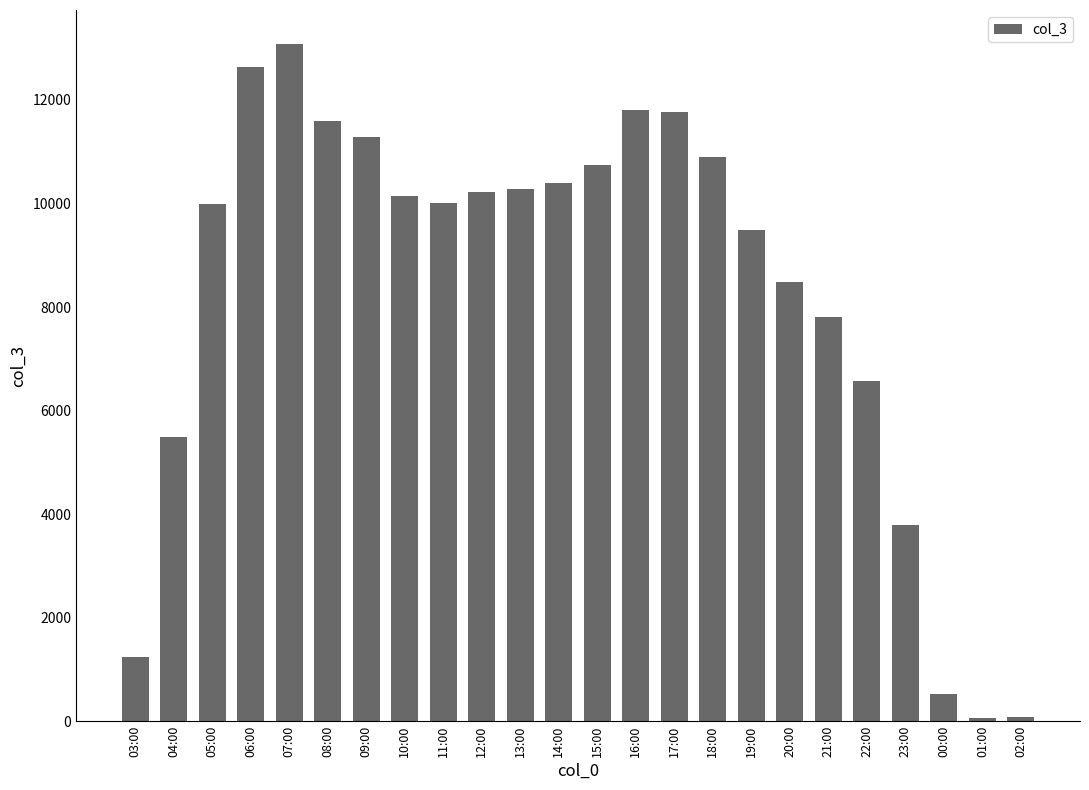

What position from the right is 14:00?

13